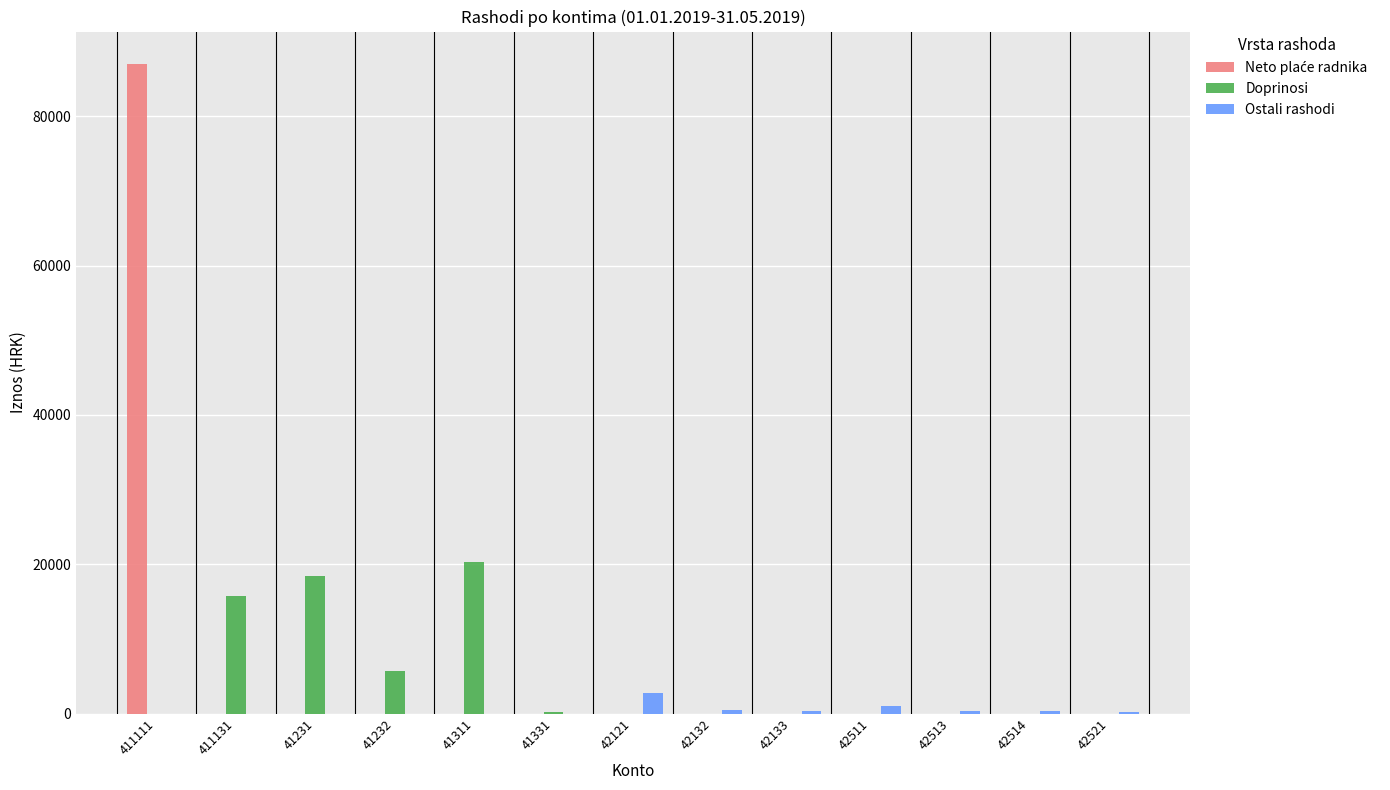

Does the chart contain stacked bars?

No